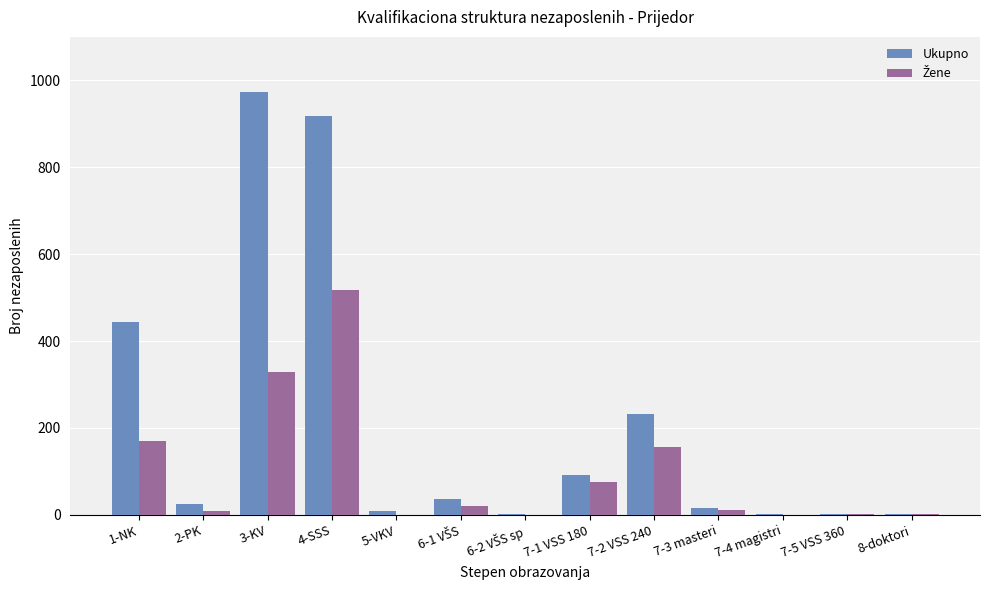

Which series has the largest total across all categories?

Ukupno